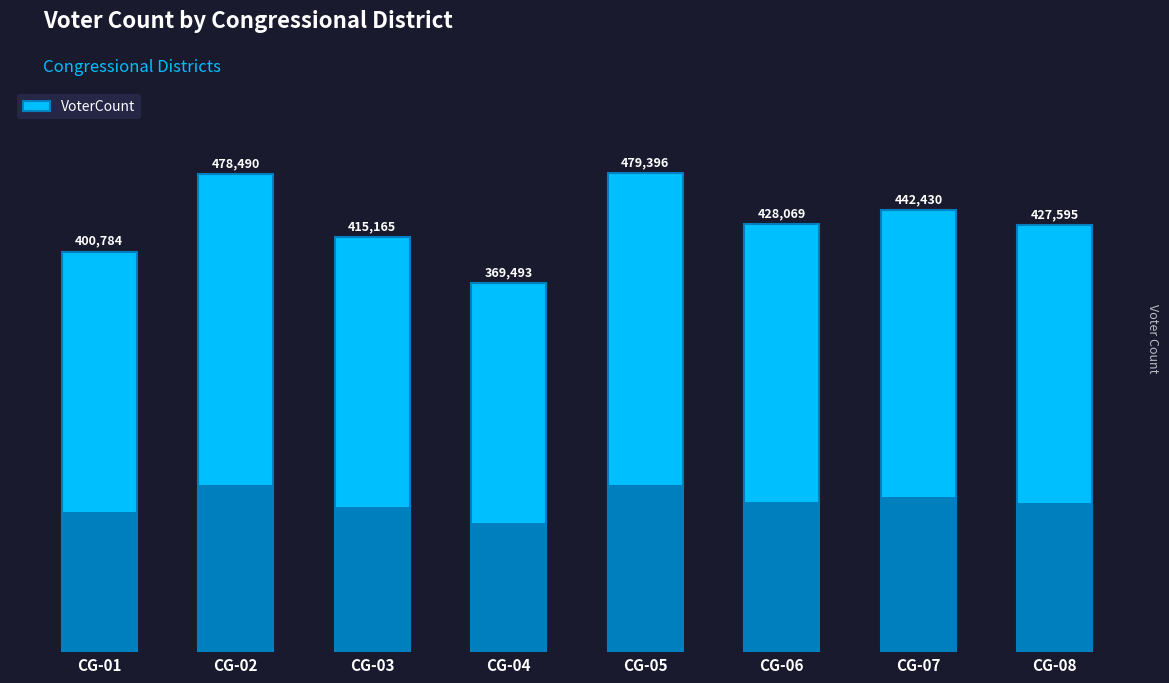

How many series are shown in this chart?

1